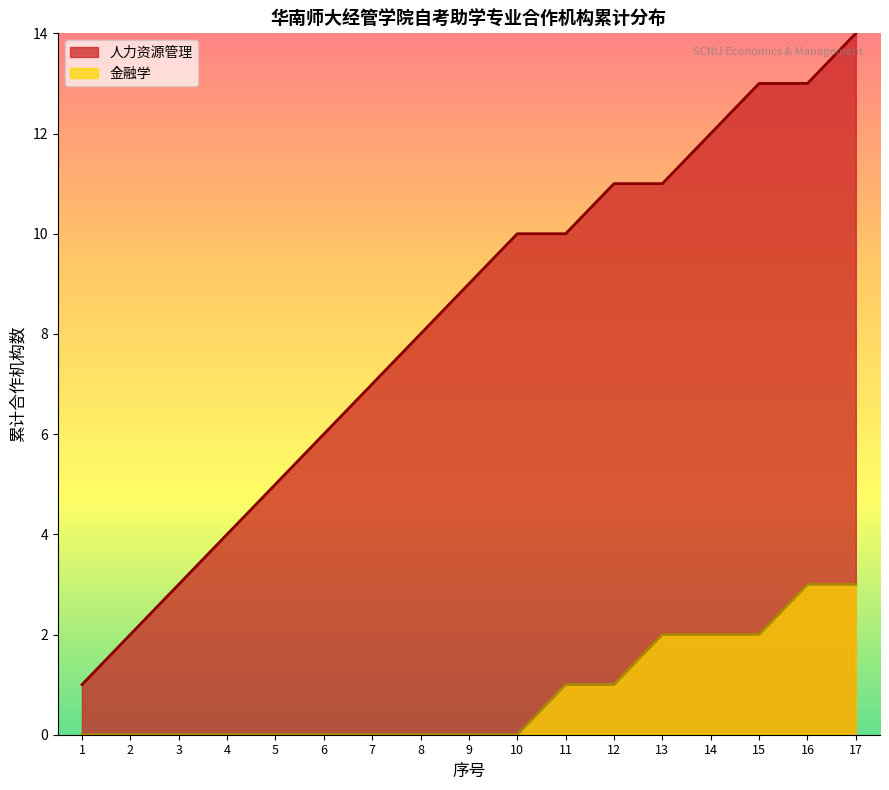

Rank the series by their maximum value, from lowest to highest.

金融学, 人力资源管理